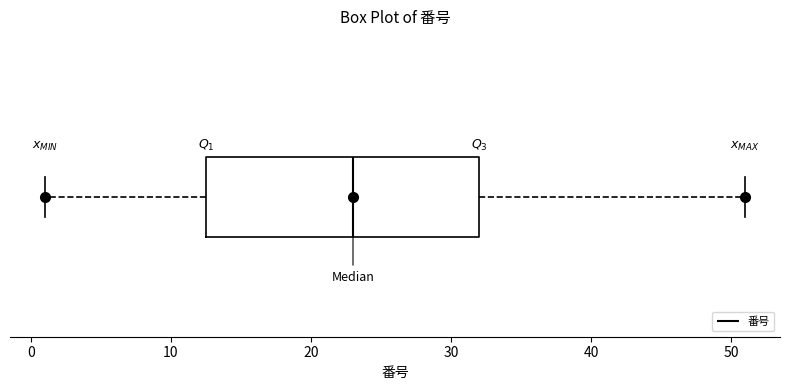

Transcribe this box plot: give where the median line is, the range the box spans, and where the two whiskers end, as read against the x-axis. The values are not printed on the chart, so give them approximately, as read against the axis.

median 23, box 13 to 32, whiskers 1 to 51